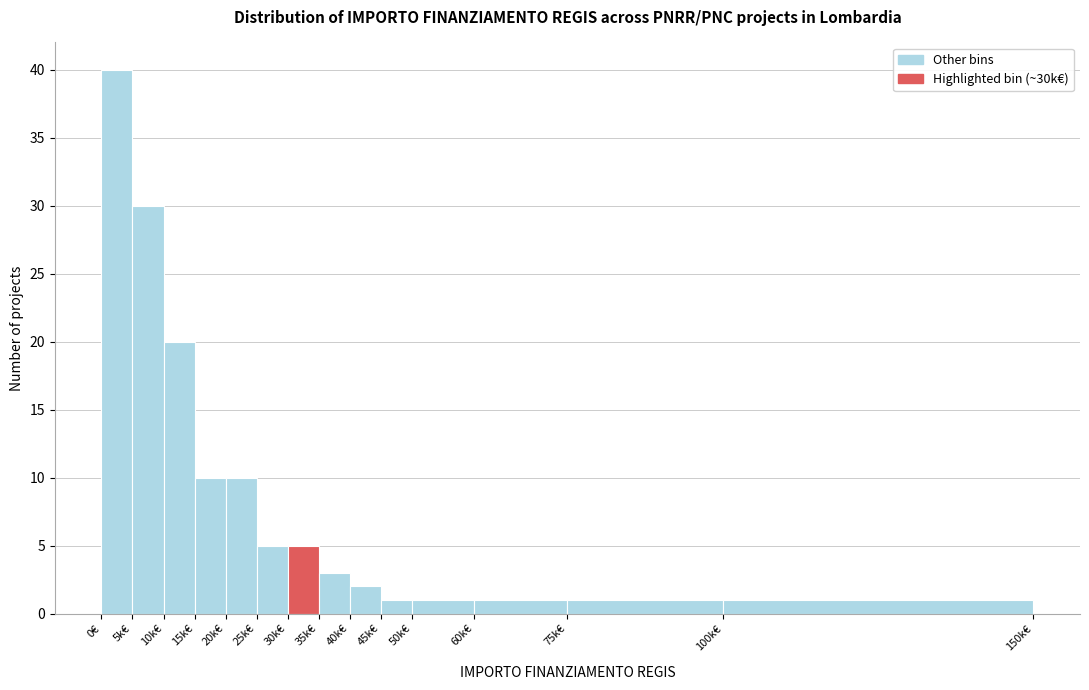

Reading left to right, transcribe all the data shown in this chart.

40	30	20	10	10	5	5	3	2	1	1	1	1	1